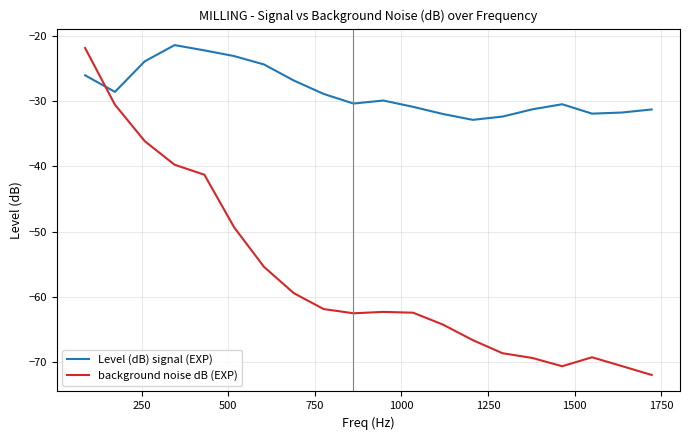

True or false: Level (dB) signal (EXP) has more than 2 points higher than both neighbors.

True